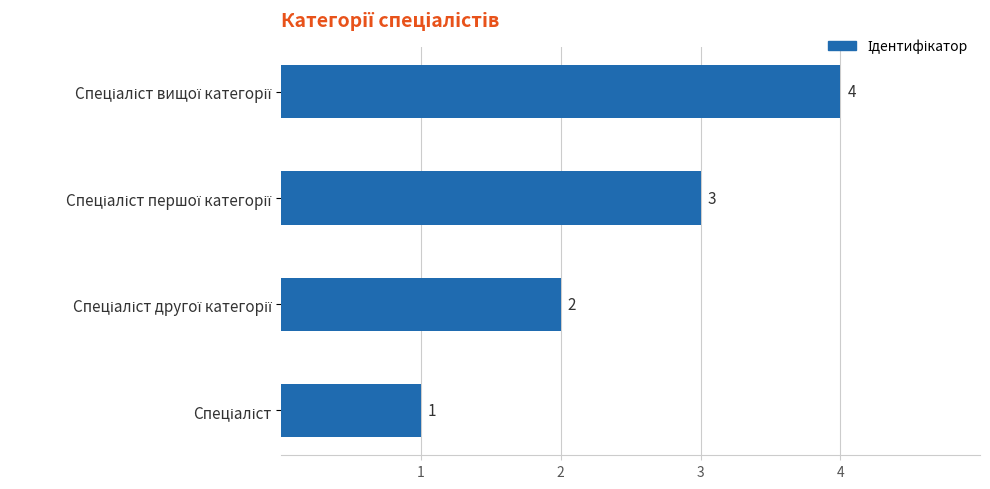

Count the number of data series in this chart.

1